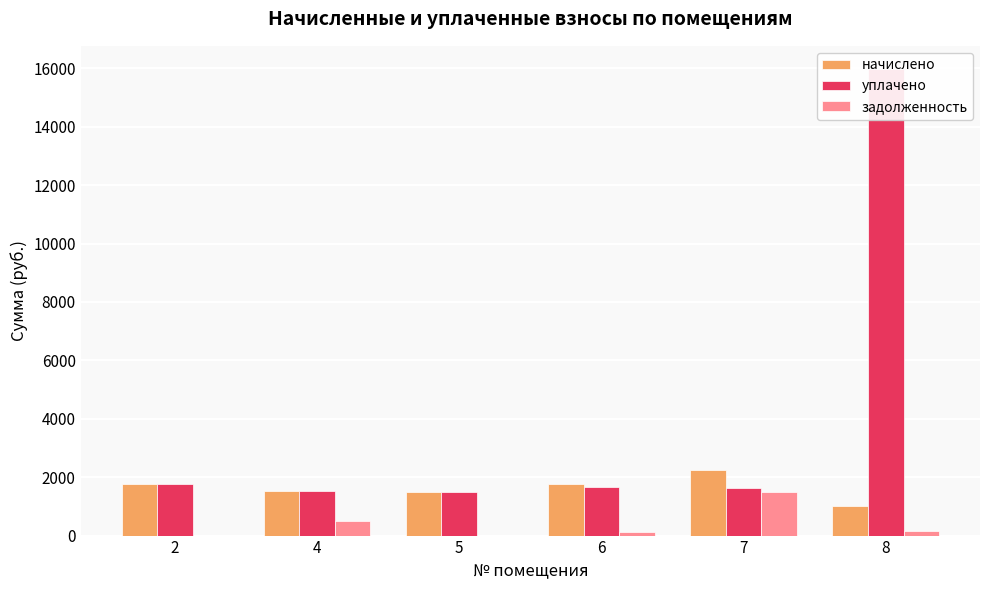

The value of начислено at 4 is 1514.1. True or false?

True